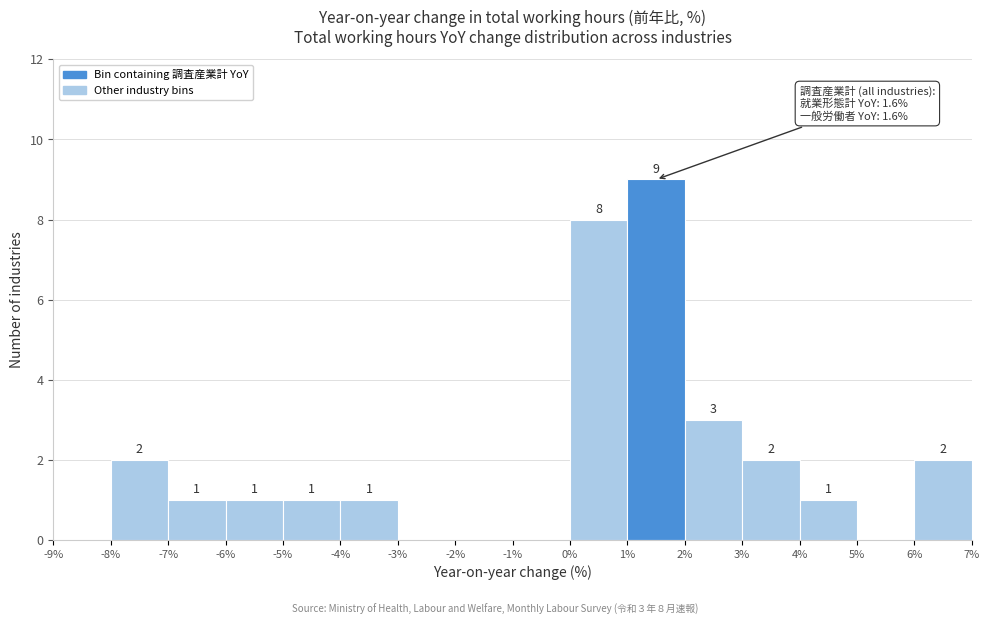

Which range on the x-axis has the tallest bar?

1% to 2%